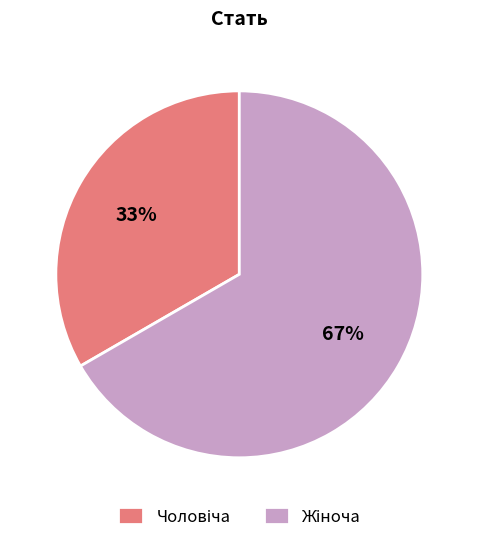

To the nearest percent, what is the average slice percentage?

50%